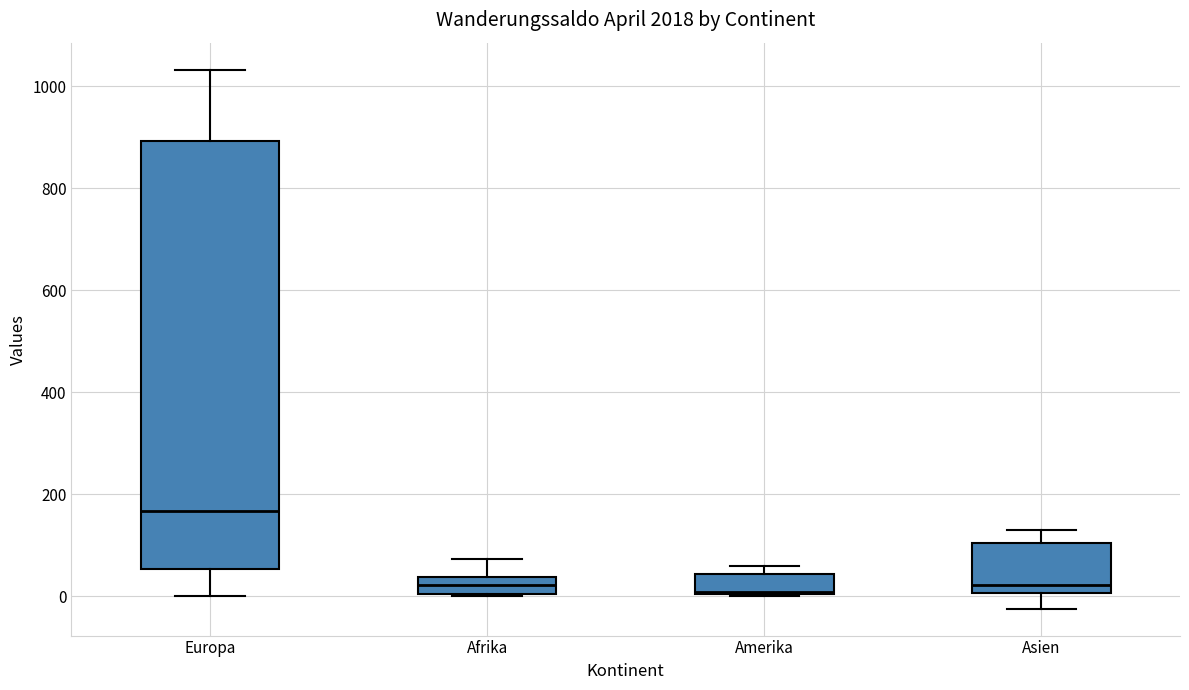

Which box is the tallest, from its lower edge to its upper edge?

Europa